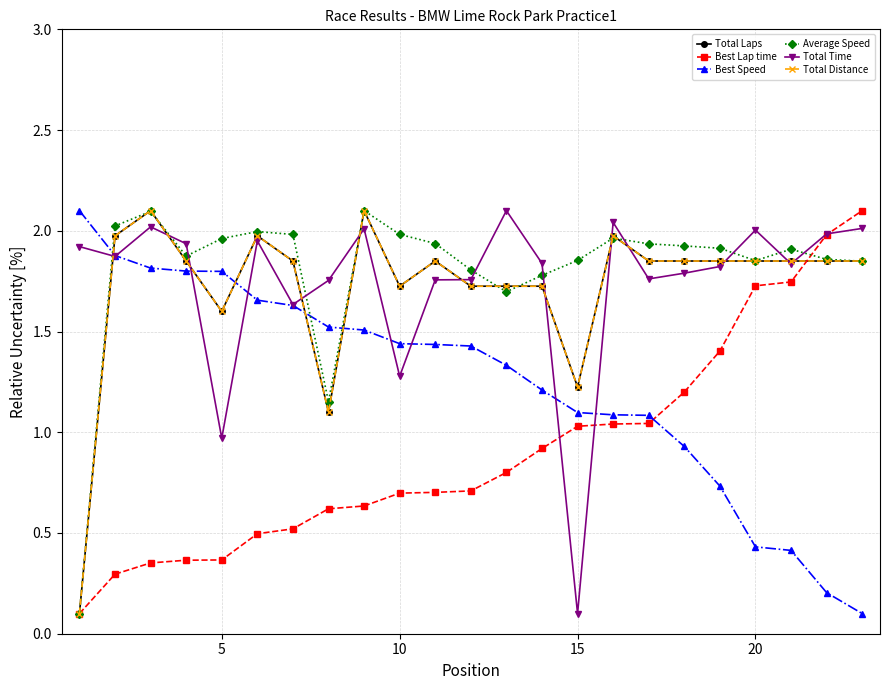

Reading left to right, extract all data points from this chart.

Total Laps: 0.1	2.0	2.1	1.9	1.6	2.0	1.9	1.1	2.1	1.7	1.9	1.7	1.7	1.7	1.2	2.0	1.9	1.9	1.9	1.9	1.9	1.9	1.9
Best Lap time: 0.1	0.3	0.4	0.4	0.4	0.5	0.5	0.6	0.6	0.7	0.7	0.7	0.8	0.9	1.0	1.0	1.0	1.2	1.4	1.7	1.7	2.0	2.1
Best Speed: 2.1	1.9	1.8	1.8	1.8	1.7	1.6	1.5	1.5	1.4	1.4	1.4	1.3	1.2	1.1	1.1	1.1	0.9	0.7	0.4	0.4	0.2	0.1
Average Speed: 0.1	2.0	2.1	1.9	2.0	2.0	2.0	1.2	2.1	2.0	1.9	1.8	1.7	1.8	1.9	2.0	1.9	1.9	1.9	1.9	1.9	1.9	1.8
Total Time: 1.9	1.9	2.0	1.9	1.0	1.9	1.6	1.8	2.0	1.3	1.8	1.8	2.1	1.8	0.1	2.0	1.8	1.8	1.8	2.0	1.8	2.0	2.0
Total Distance: 0.1	2.0	2.1	1.8	1.6	2.0	1.8	1.1	2.1	1.7	1.8	1.7	1.7	1.7	1.2	2.0	1.8	1.8	1.8	1.8	1.8	1.8	1.8